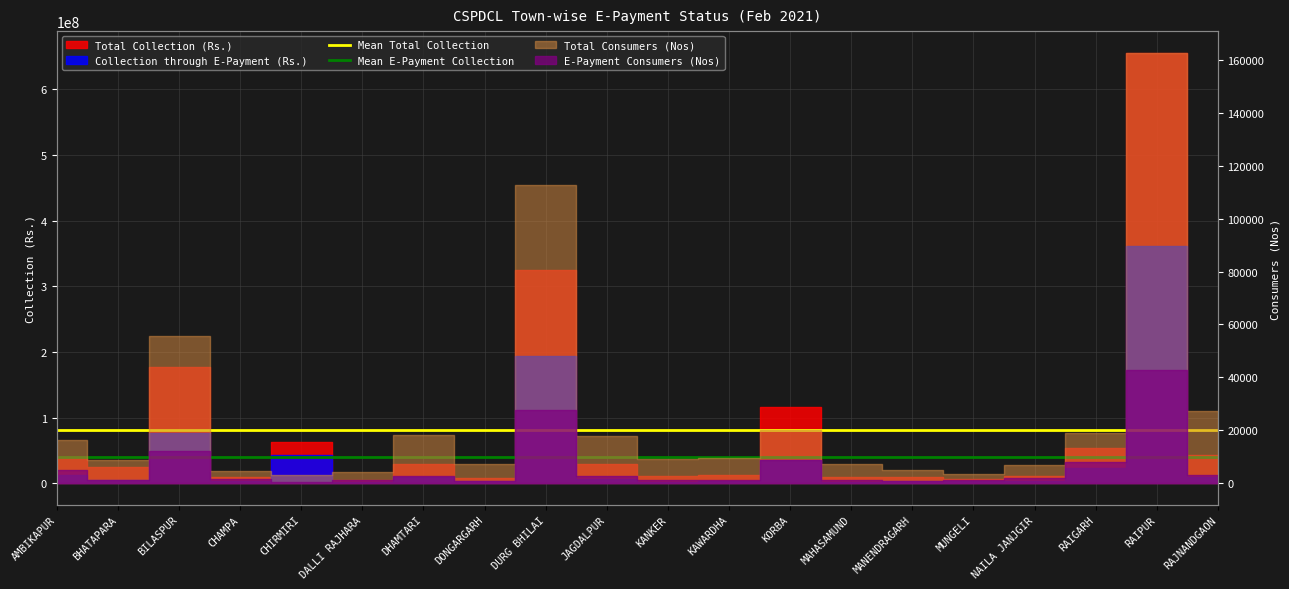

Read the Mean Total Collection value at AMBIKAPUR.

81743888.7